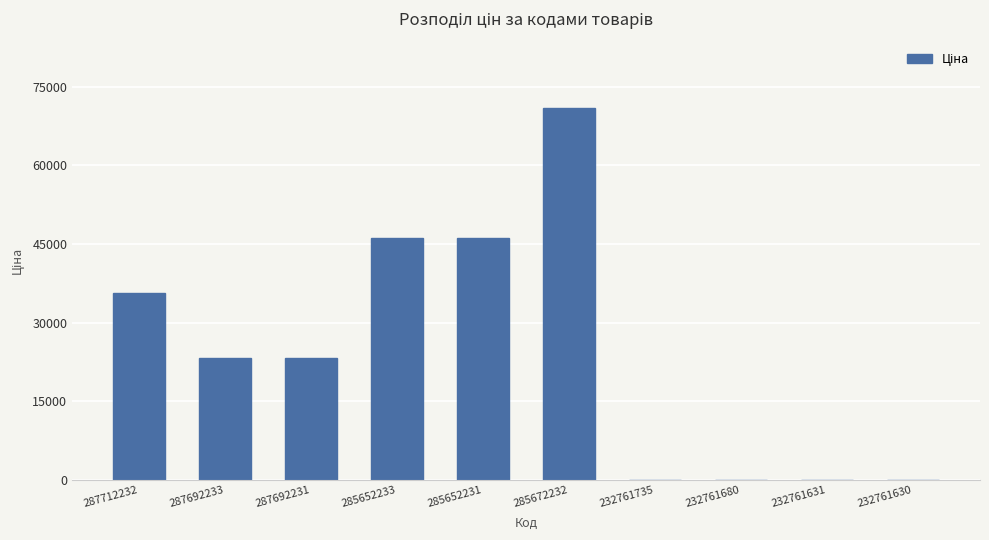

The chart shows a value of 70906.0 at 285672232. True or false?

True